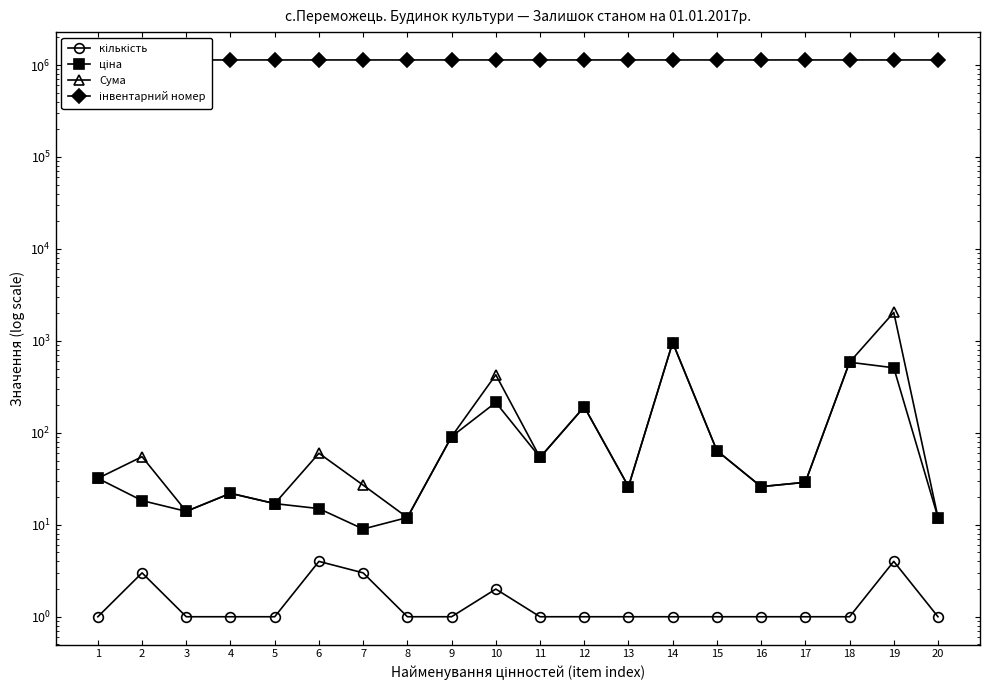

Which series has the largest range (max minus min)?

Сума